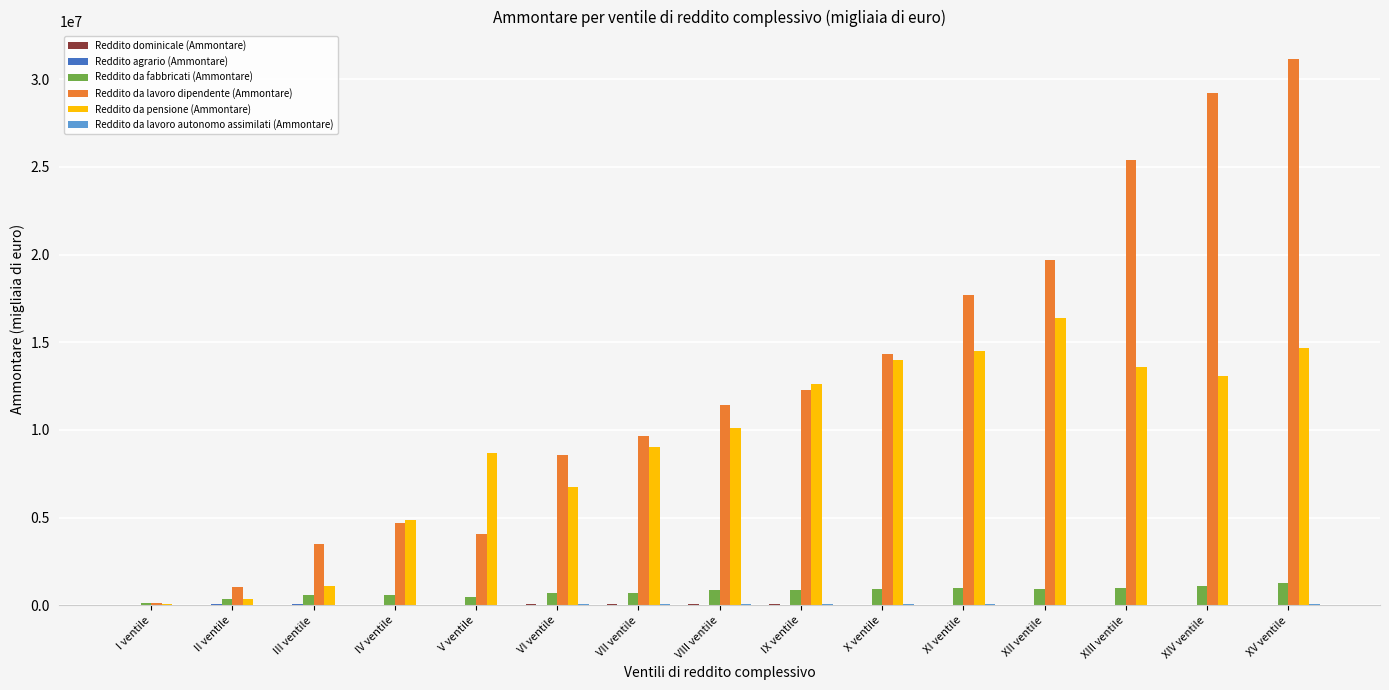

Which category has the highest value in the Reddito da lavoro dipendente (Ammontare) series?

XV ventile